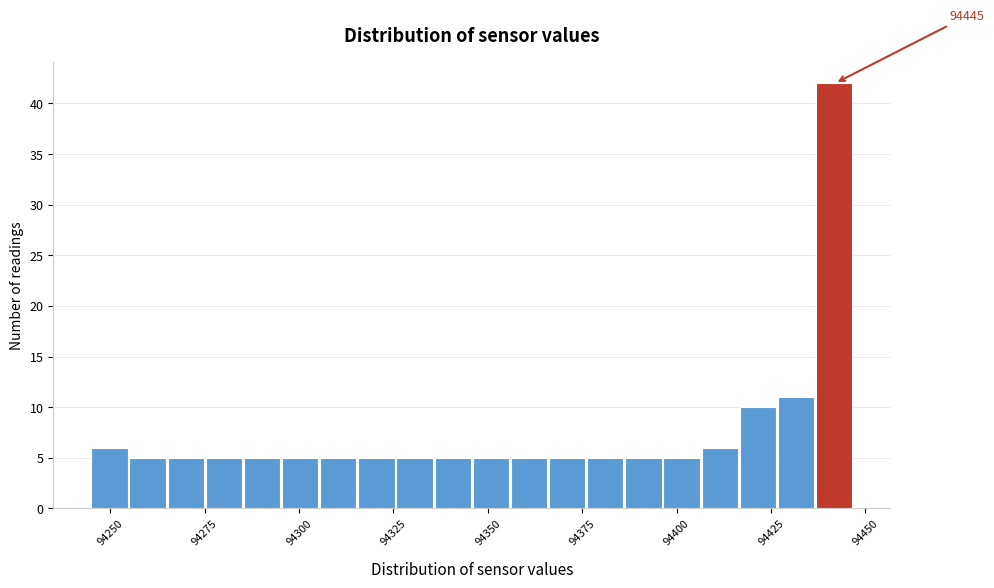

Around what value on the x-axis is the tallest bar? Give the approximate position of its centre, as read against the axis.

94440